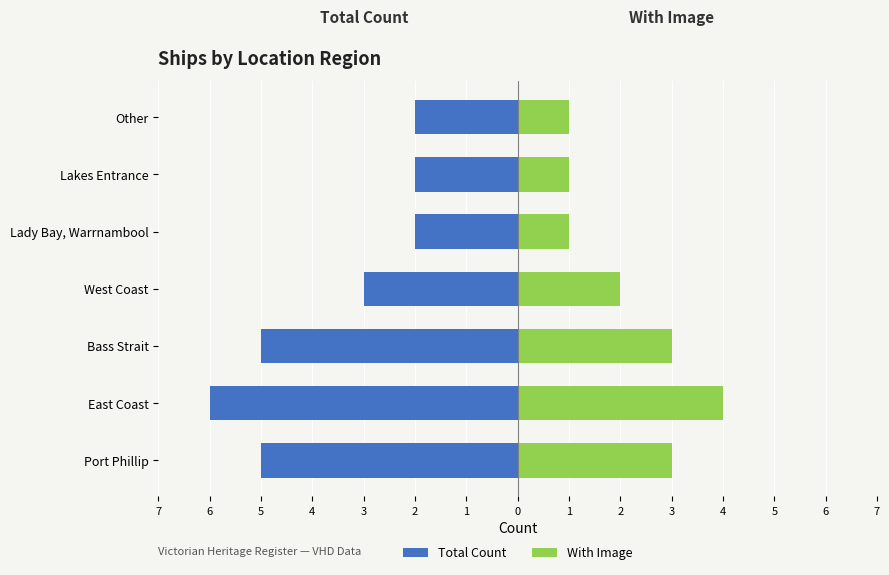

At Bass Strait, list the series in order from smallest to largest.

Total Count, With Image